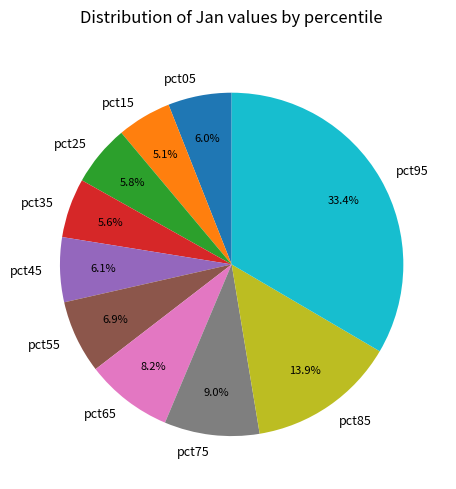

What is the largest slice in the pie chart?

pct95